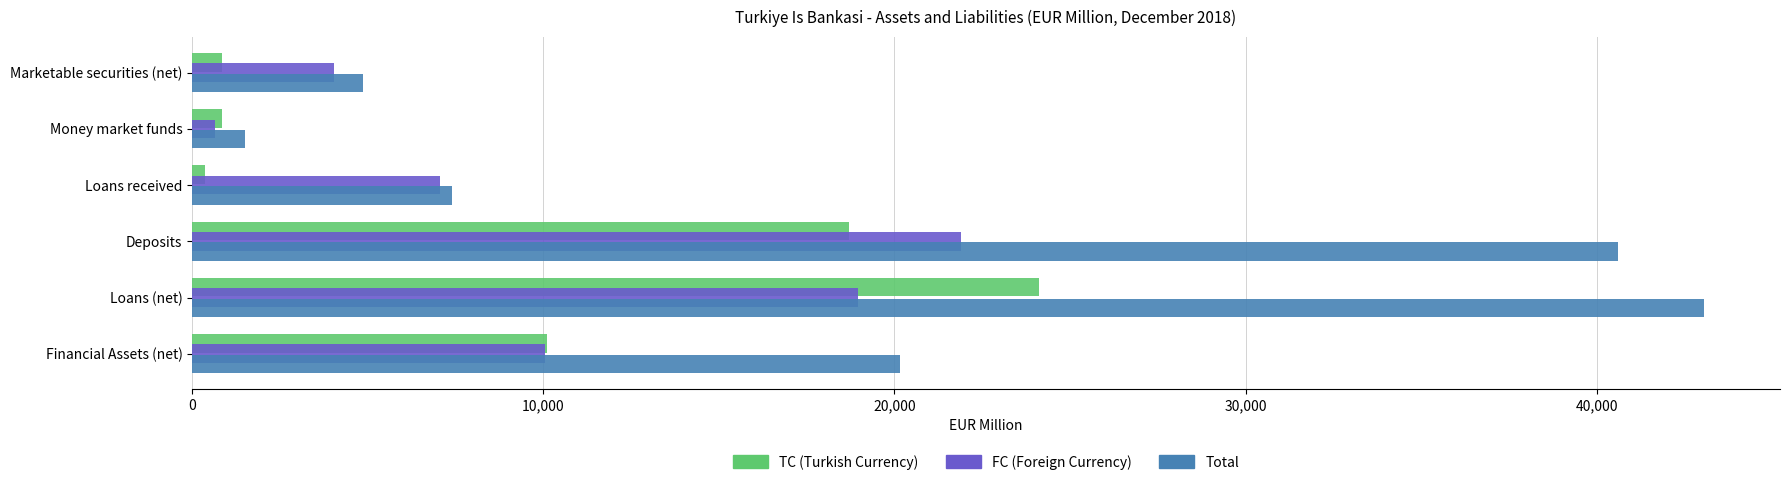

What is the maximum value shown in the chart?

43063.0